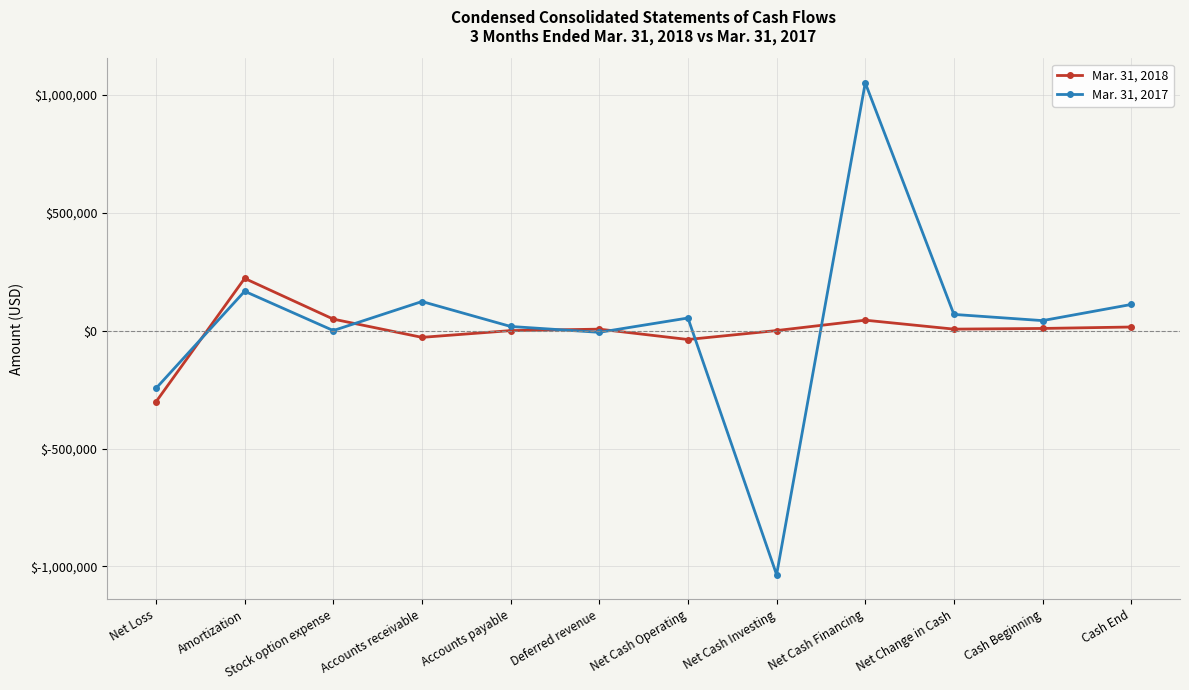

What is the sum of the Mar. 31, 2017 values at Cash Beginning and Cash End?

152822